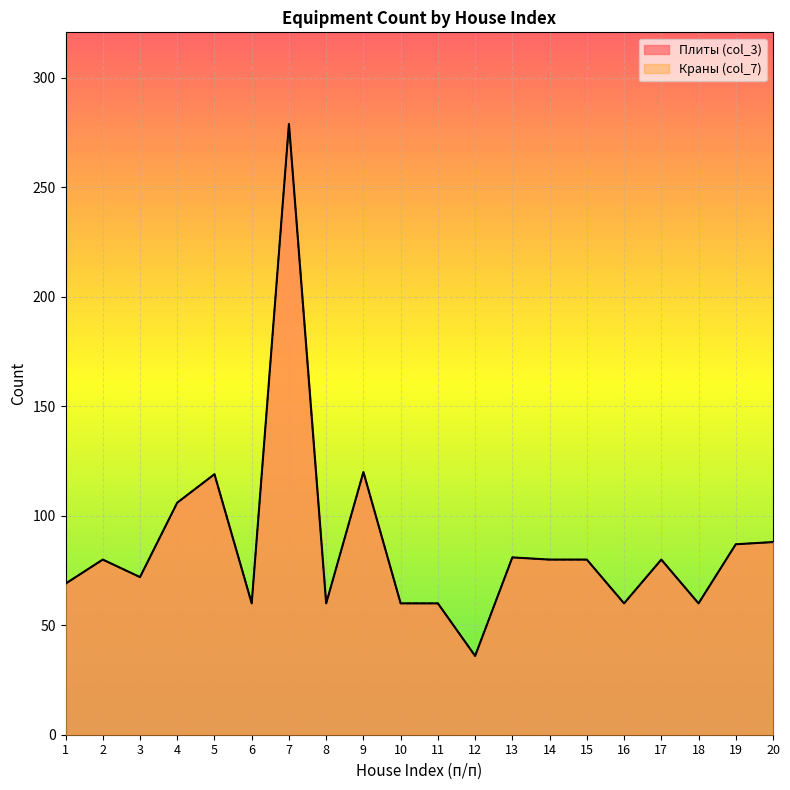

The value of Краны (col_7) at 19 is 87. True or false?

True